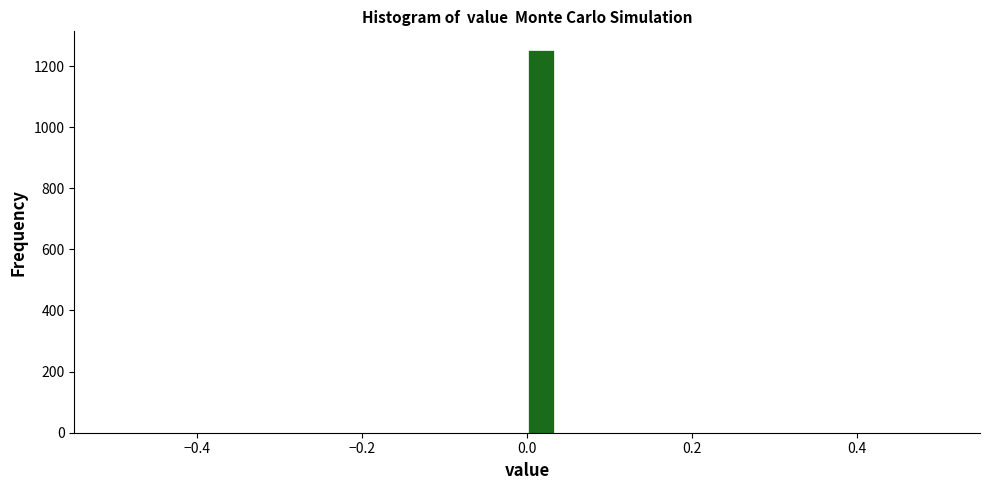

Around what value on the x-axis is the tallest bar? Give the approximate position of its centre, as read against the axis.

0.02